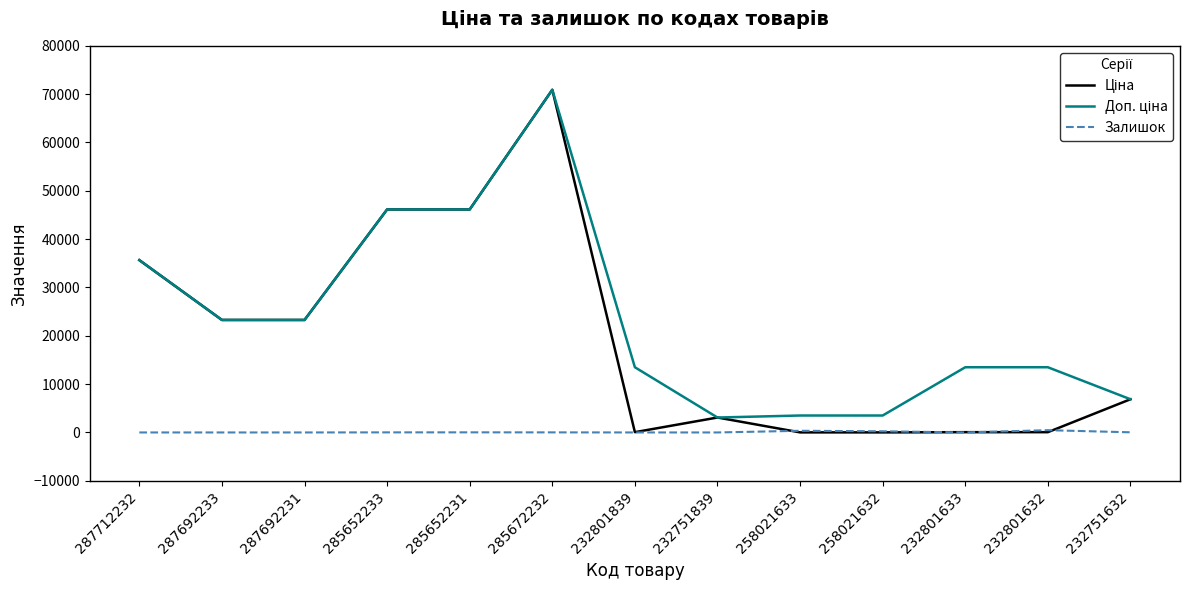

What is the spread (max minus min) of values at 287692233?

23278.2